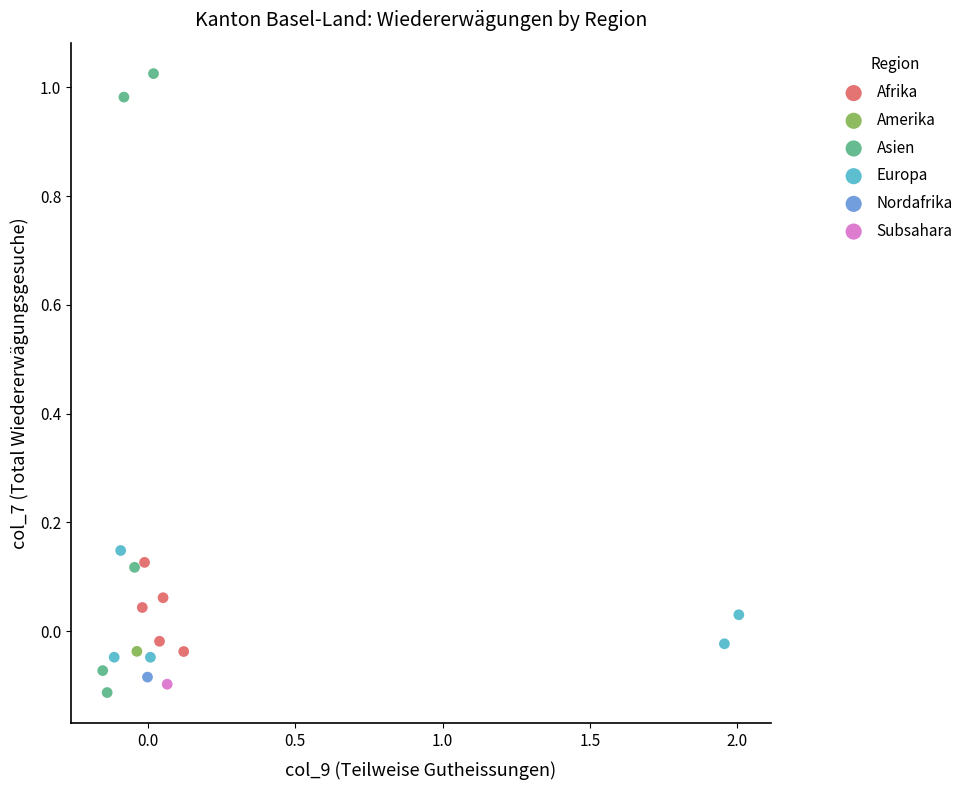

What are all the series names shown in the legend?

Afrika, Amerika, Asien, Europa, Nordafrika, Subsahara